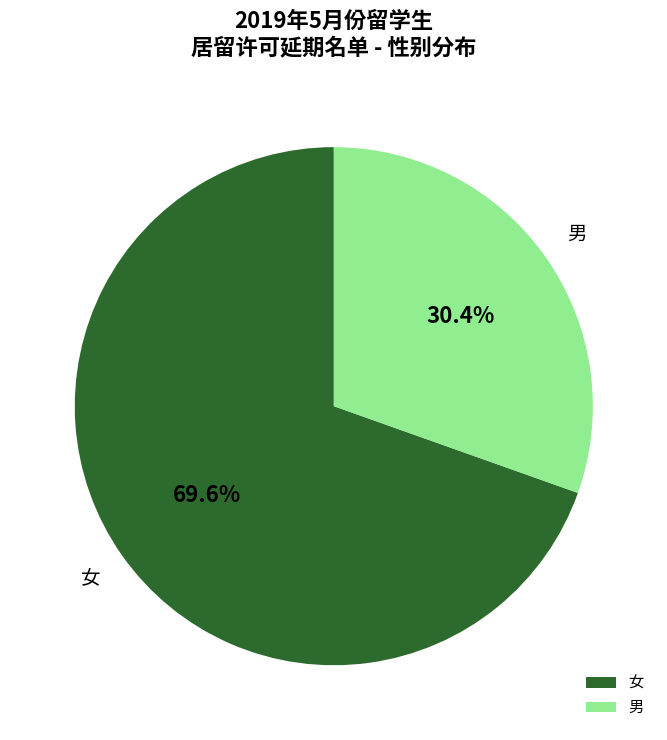

How many slices are in this pie chart?

2